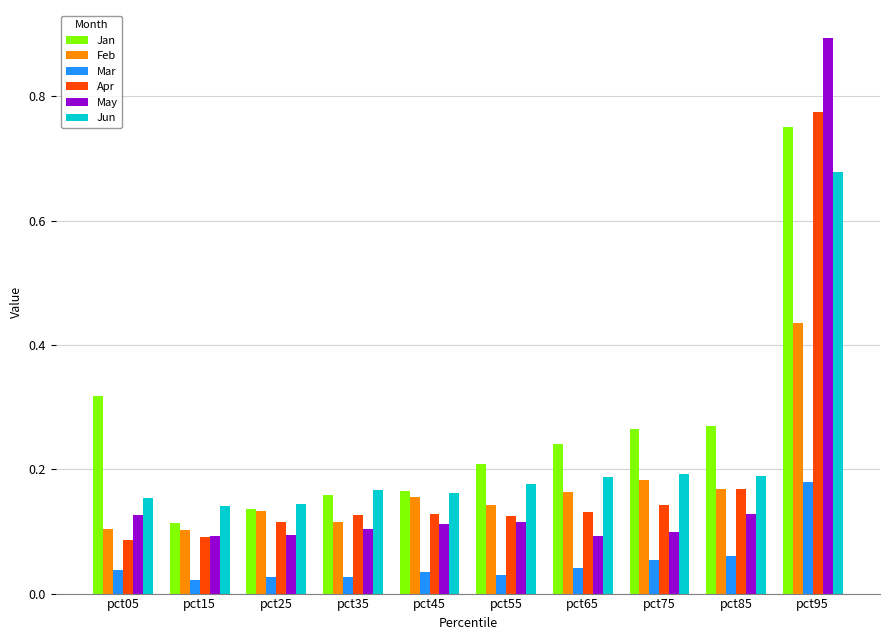

The value of May at pct15 is 0.1. True or false?

True